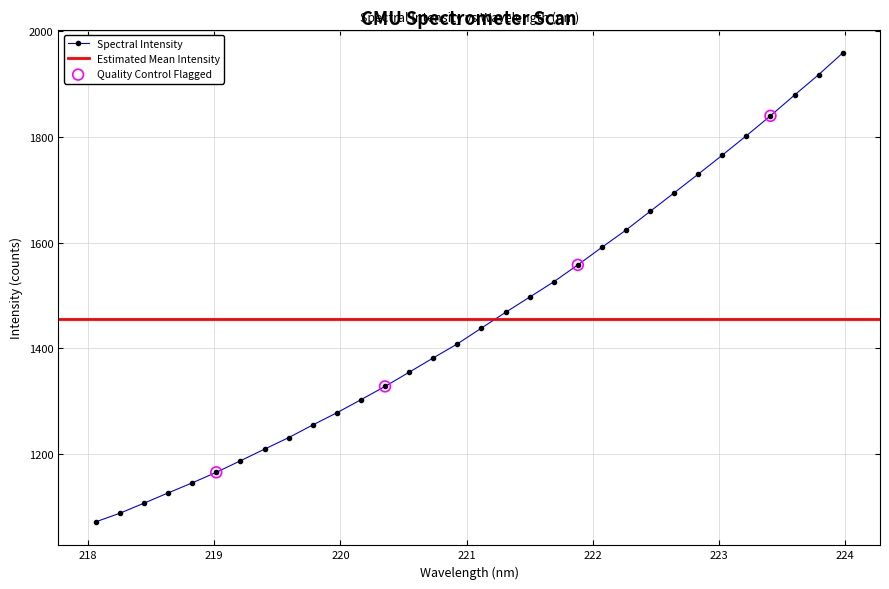

What is the change in value from 220.9264 to 222.6447?

+285.8